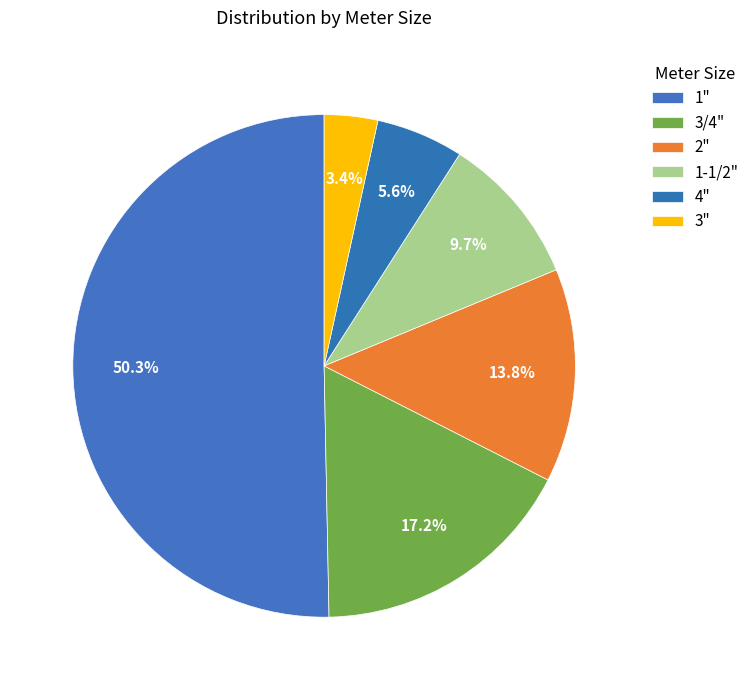

Combined, do 3/4" and 1-1/2" account for over 50%?

No